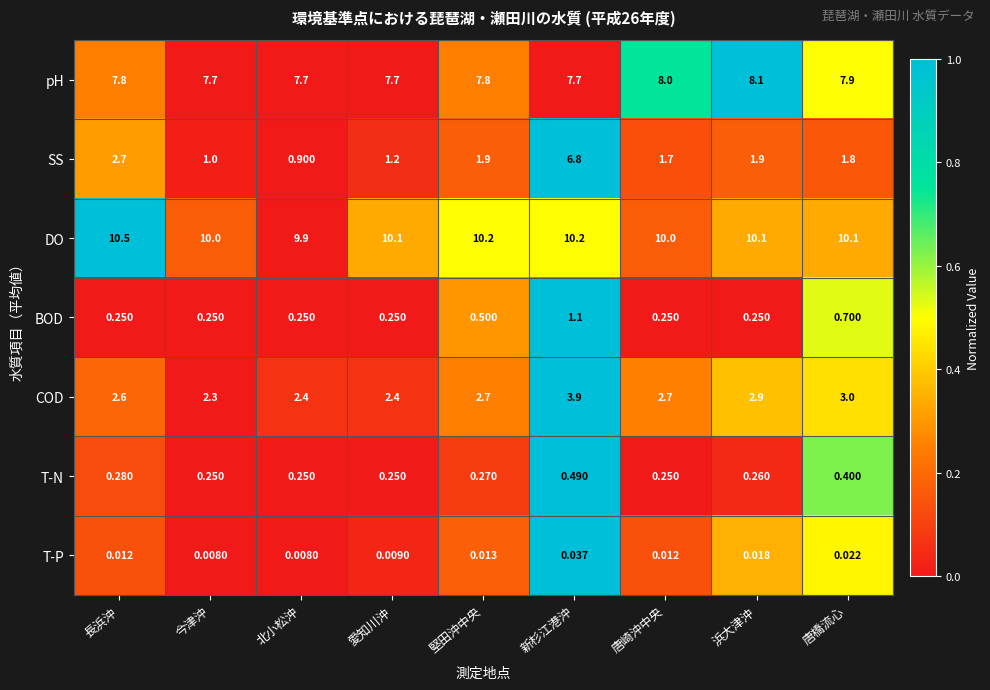

At which label is COD closest to 3?

唐橋流心